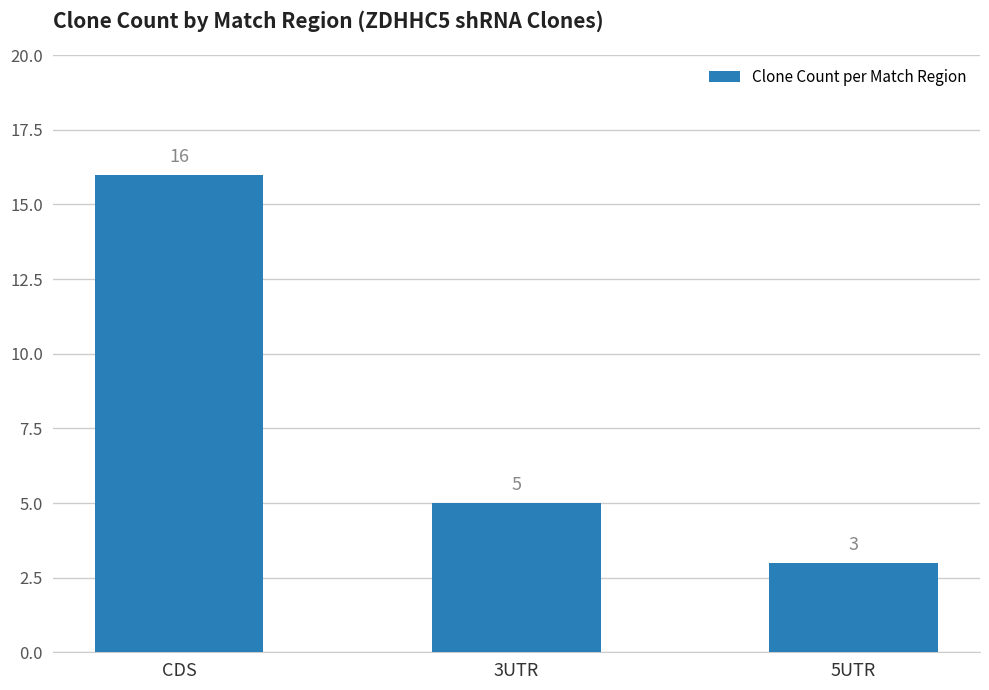

What is the approximate value at CDS?

16